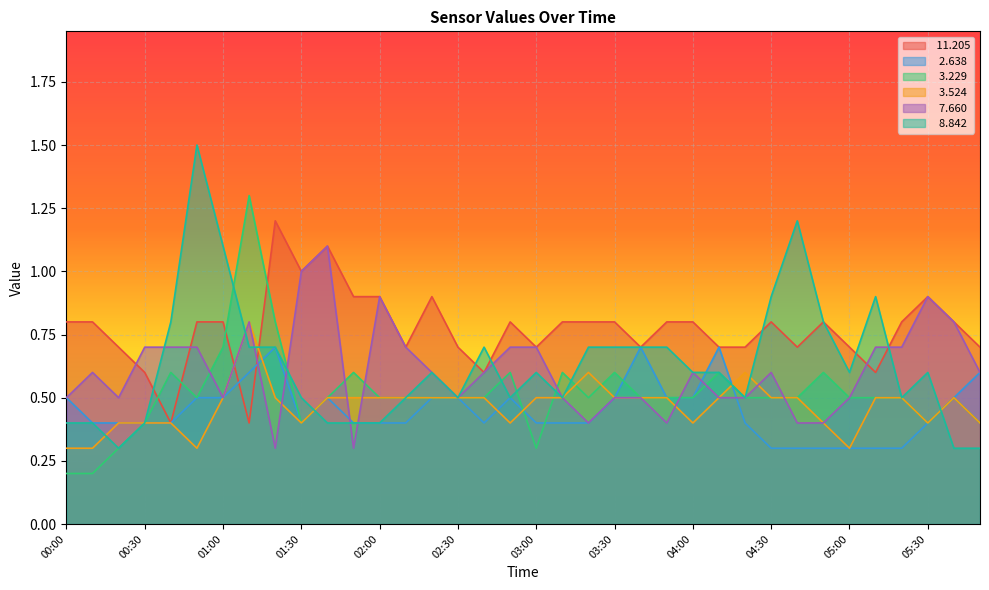

The   3.229 series shows 1.0 at 02:50. True or false?

False